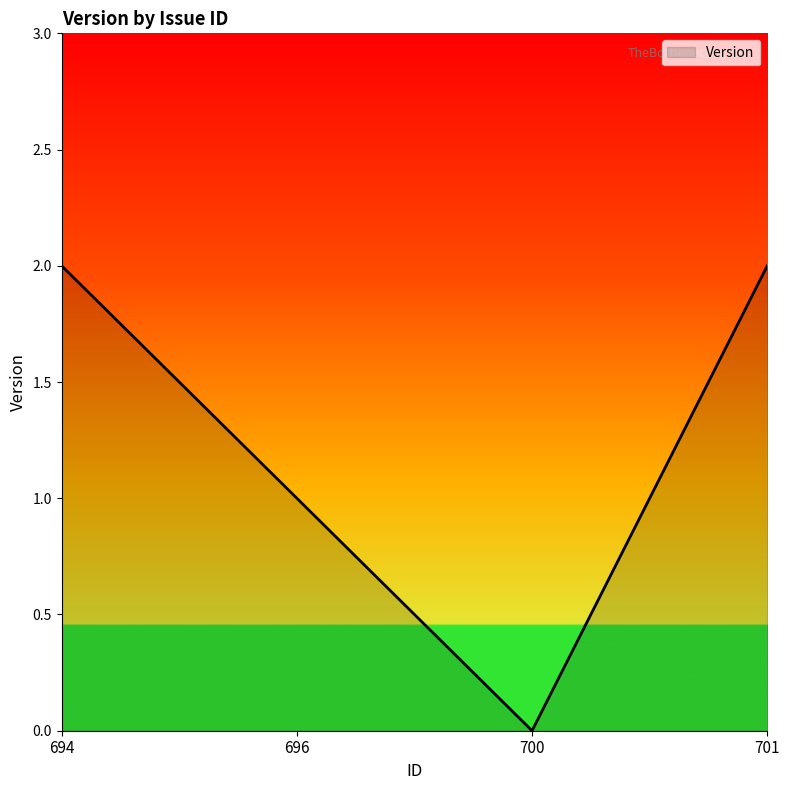

At which category does the chart reach its minimum across all series?

700